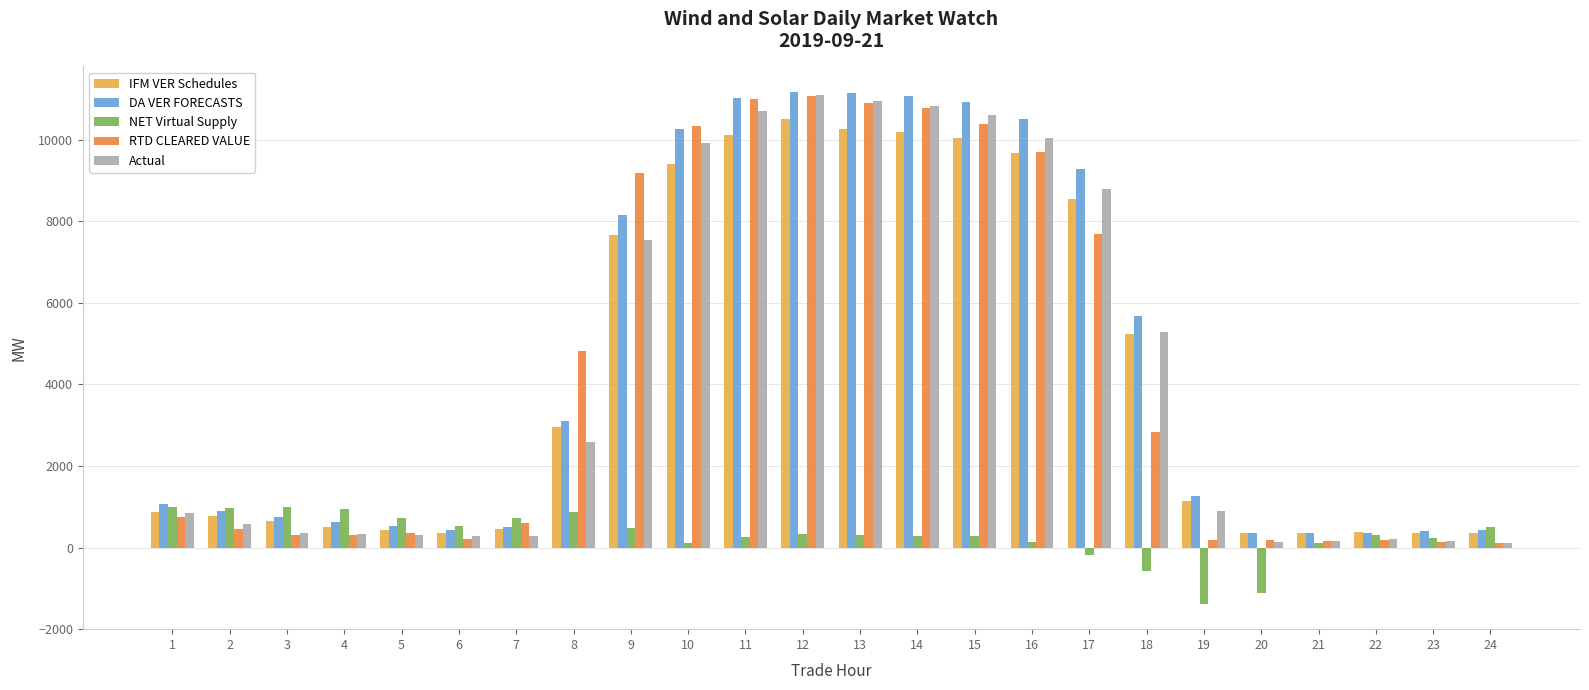

Between 1 and 20, which series saw the biggest shift?

NET Virtual Supply